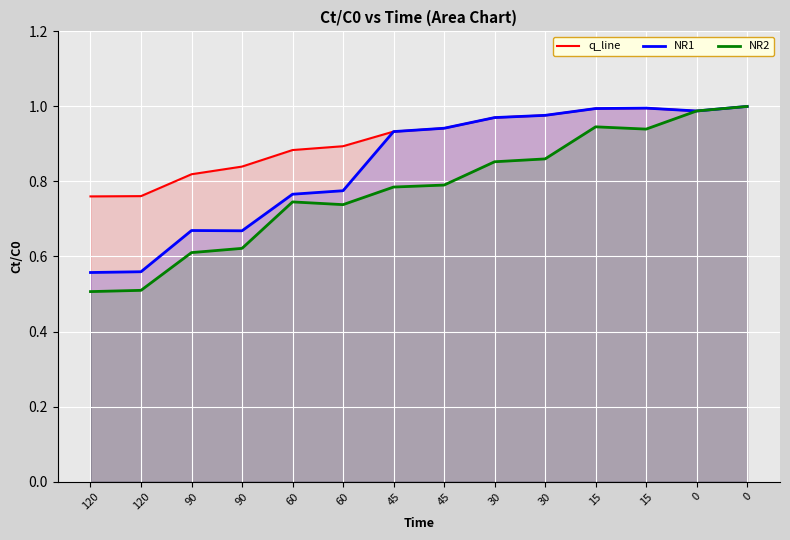

How many lines are shown in the chart?

3